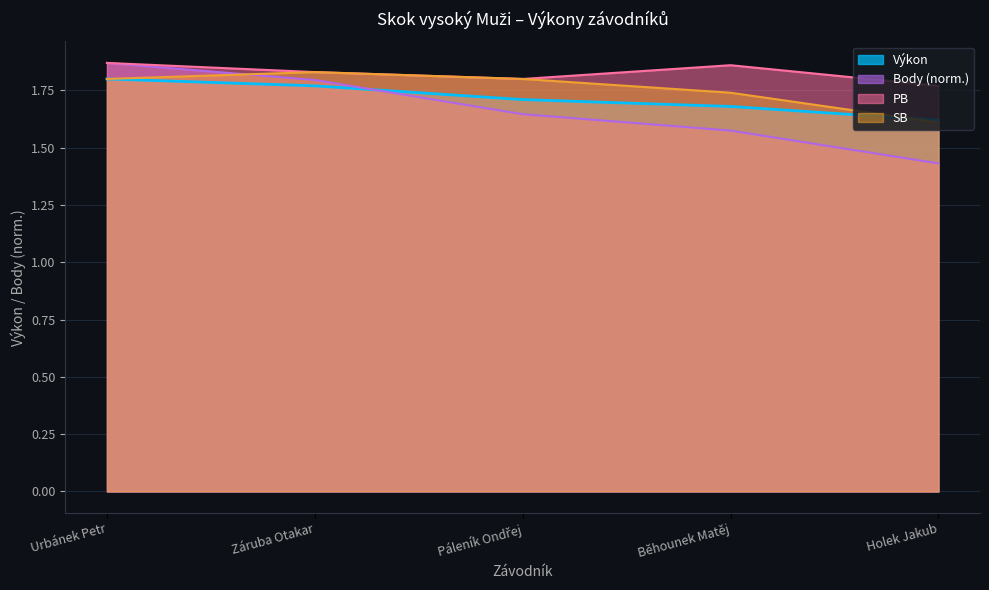

Between Urbánek Petr and Záruba Otakar, which series saw the biggest shift?

Body (norm.)